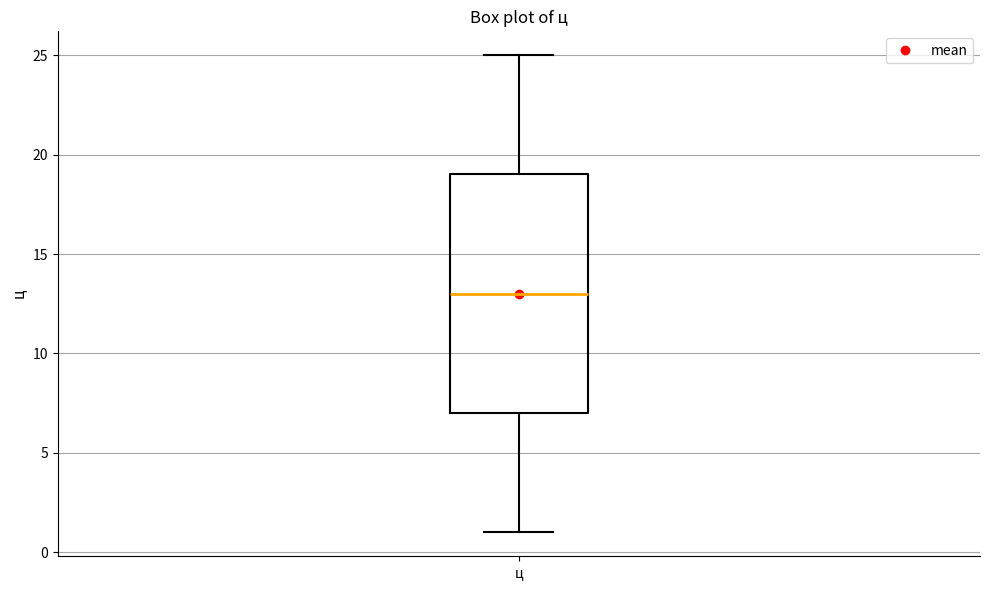

Where does the median line of the box for ц sit on the y-axis? The values are not printed on the chart, so give them approximately, as read against the axis.

13